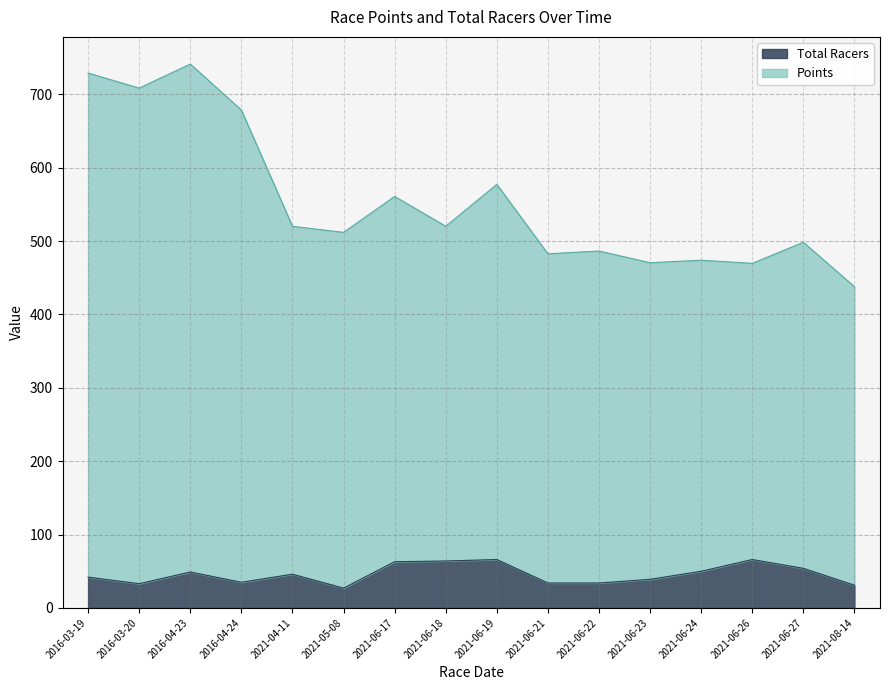

What is the label of the 5th point from the left?

2021-04-11